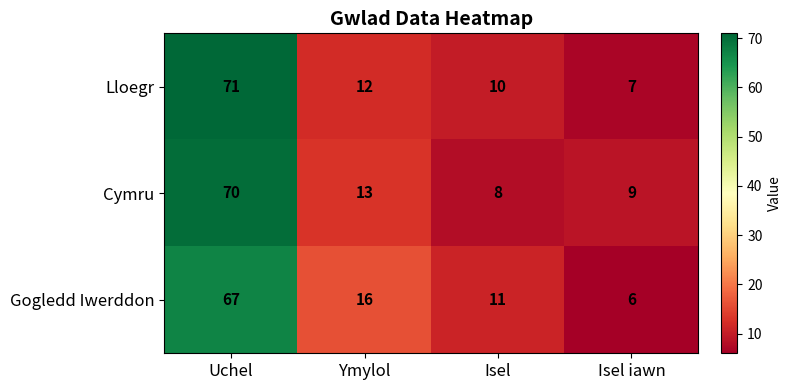

Reading left to right, what are all the values shown in this chart?

Lloegr: 71	12	10	7
Cymru: 70	13	8	9
Gogledd Iwerddon: 67	16	11	6